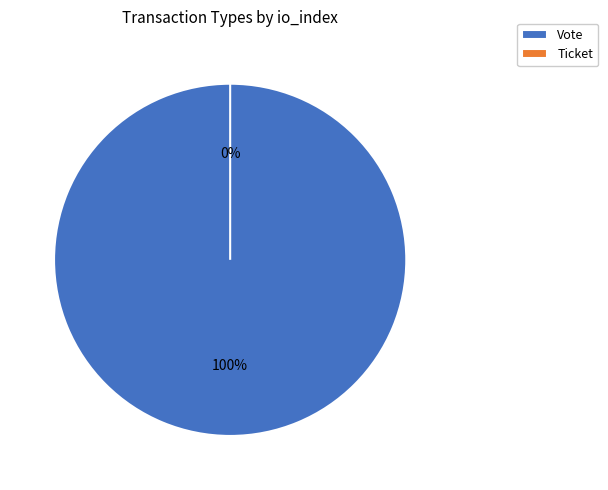

To the nearest percent, what is the average slice percentage?

50%